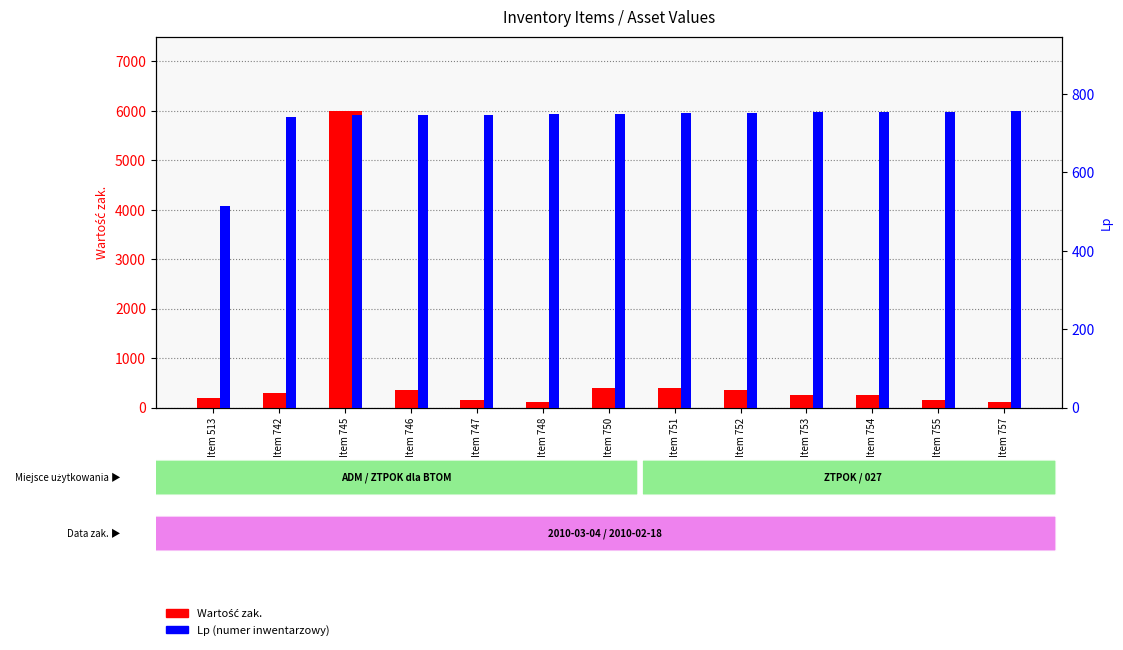

At Item 751, list the series in order from smallest to largest.

Wartość zak., Lp